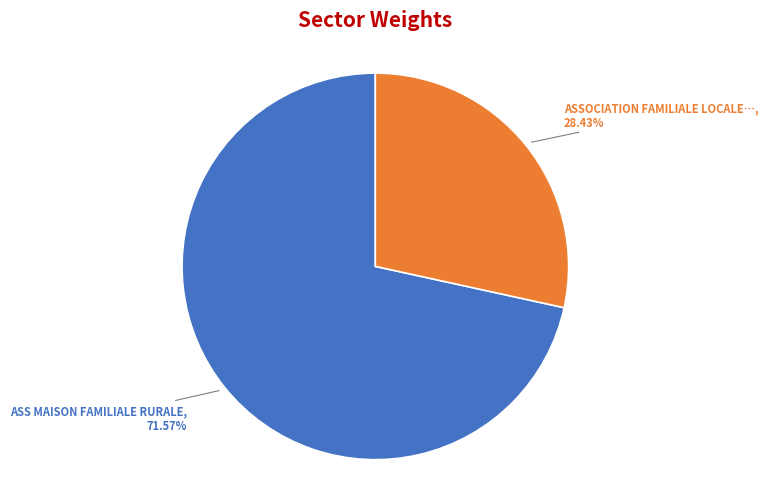

Does any single category account for the majority?

Yes